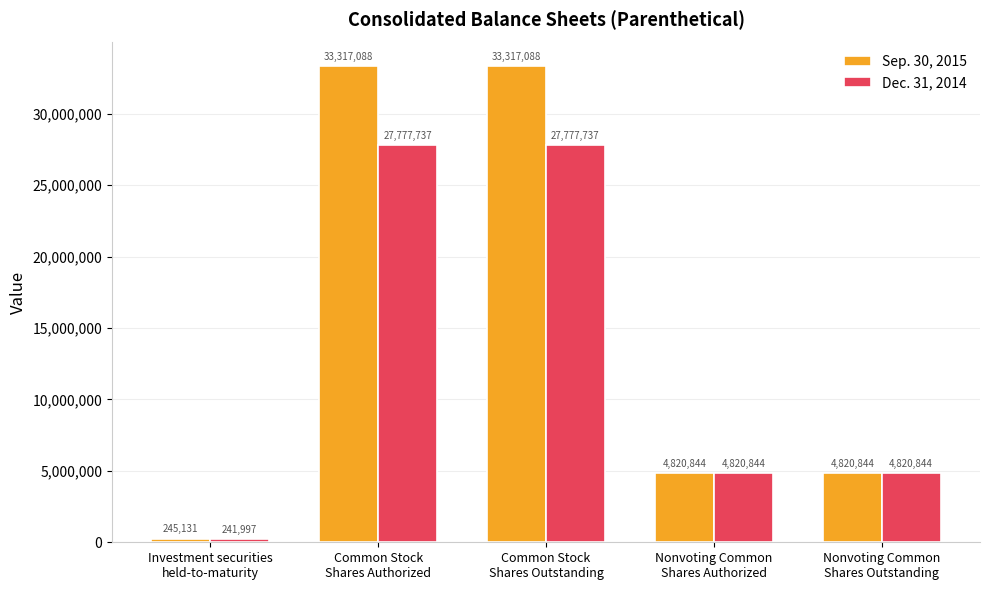

What is the spread (max minus min) of values at Common Stock
Shares Authorized?

5539351